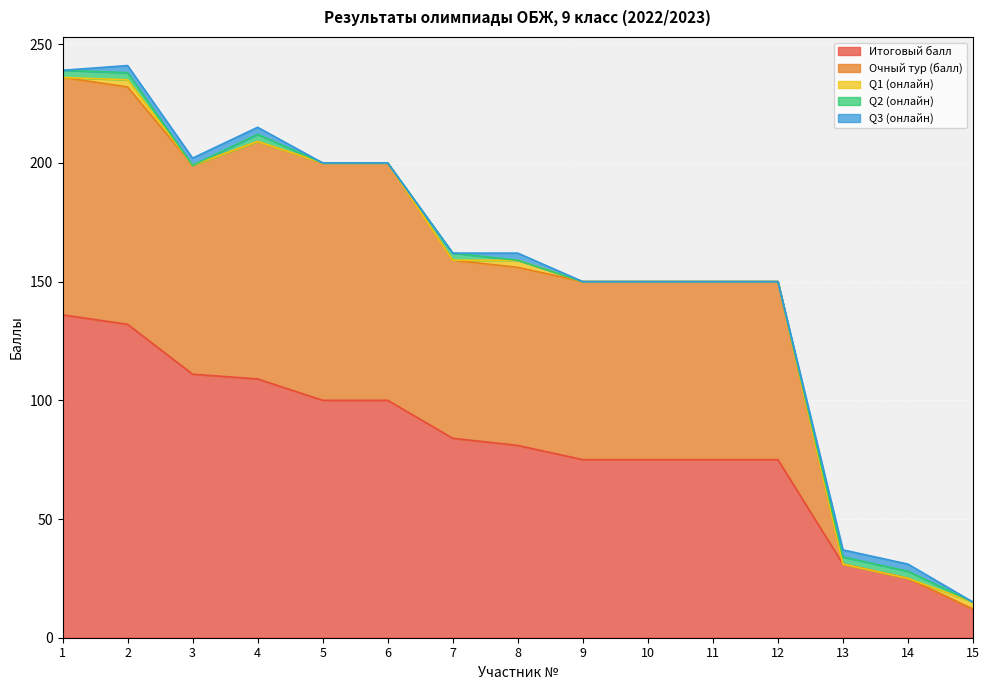

At which label is Очный тур (балл) closest to 50?

7